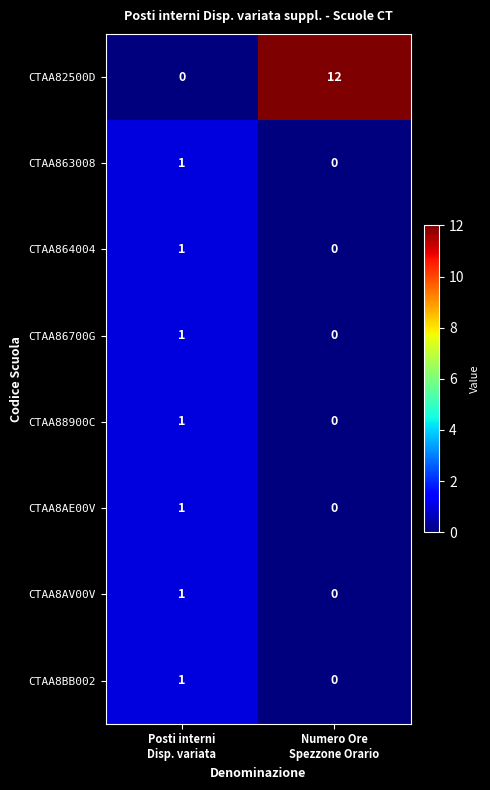

What is the greatest value displayed?

12